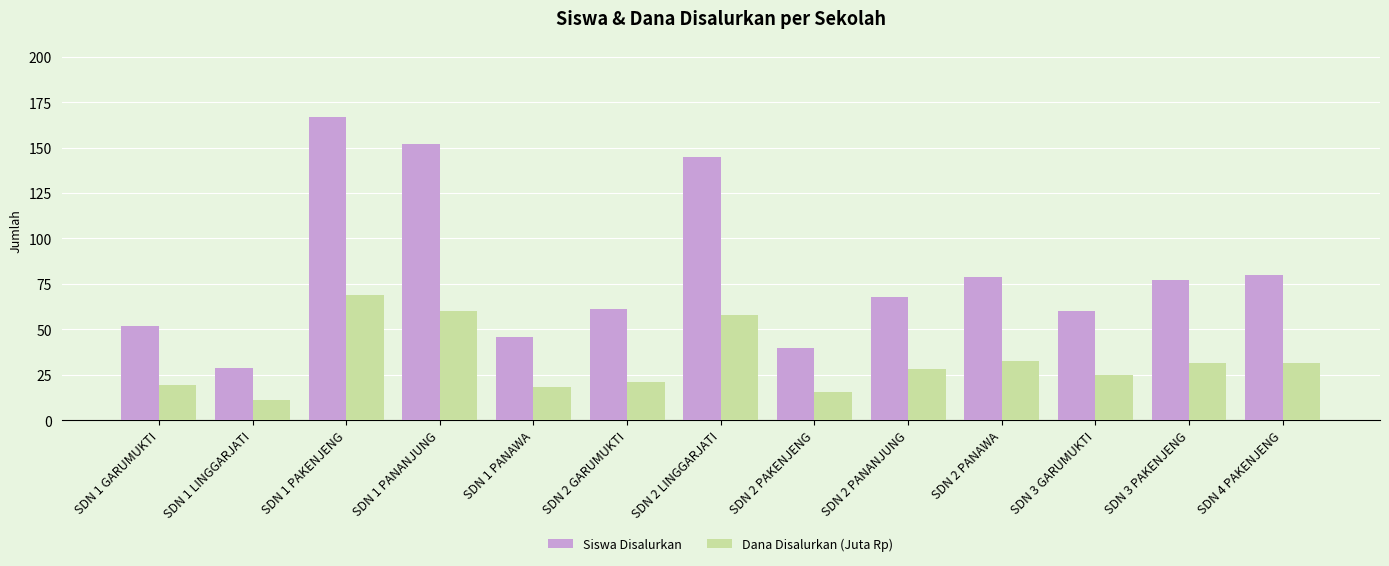

Does the chart contain any negative values?

No